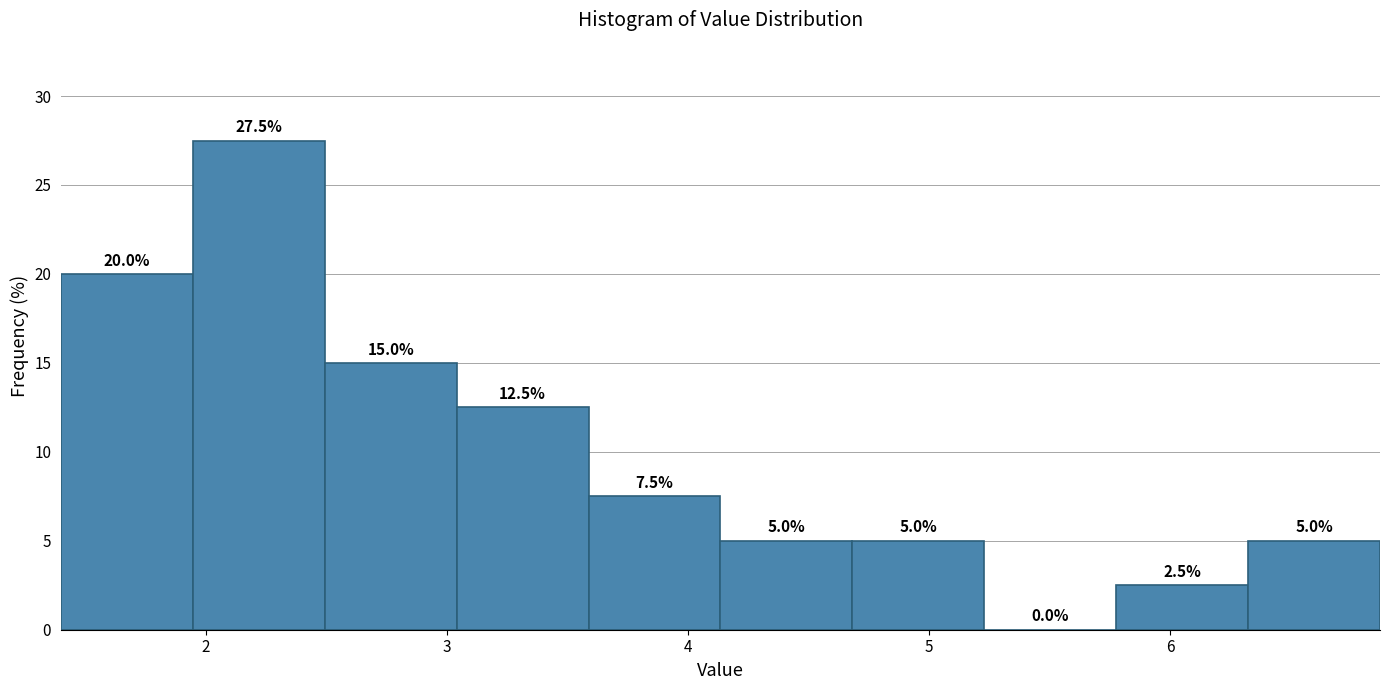

How tall is the bar that spans 1.9 to 2.5 on the x-axis? The bar edges are not printed on the chart, so give them approximately, as read against the axis.

27.5